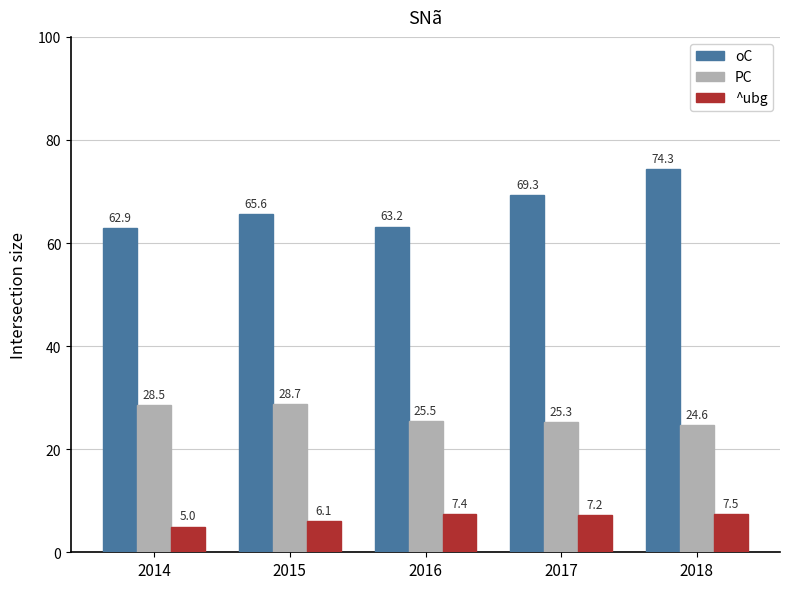

Rank the series at 2017 from highest to lowest value.

oC, PC, ^ubg